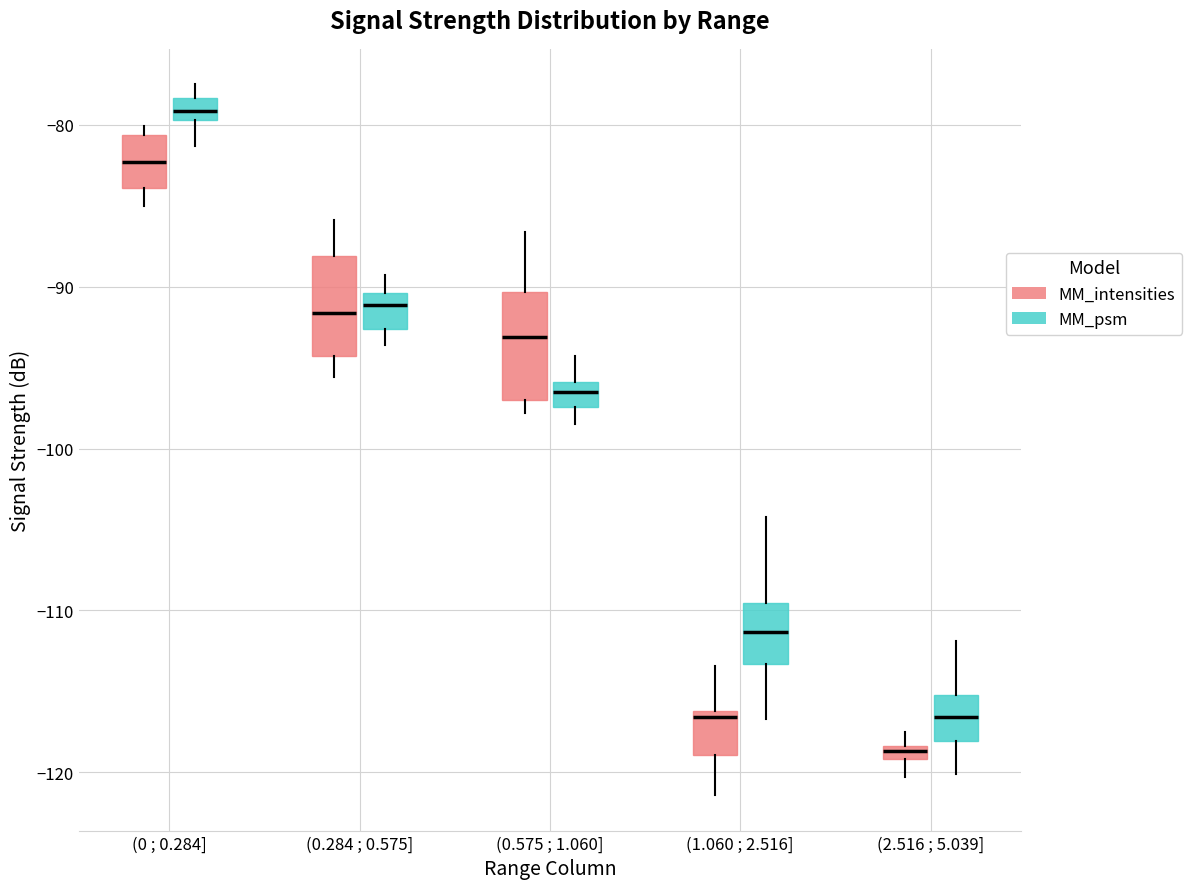

Which box's median line is the highest?

(0 ; 0.284] (MM_psm)